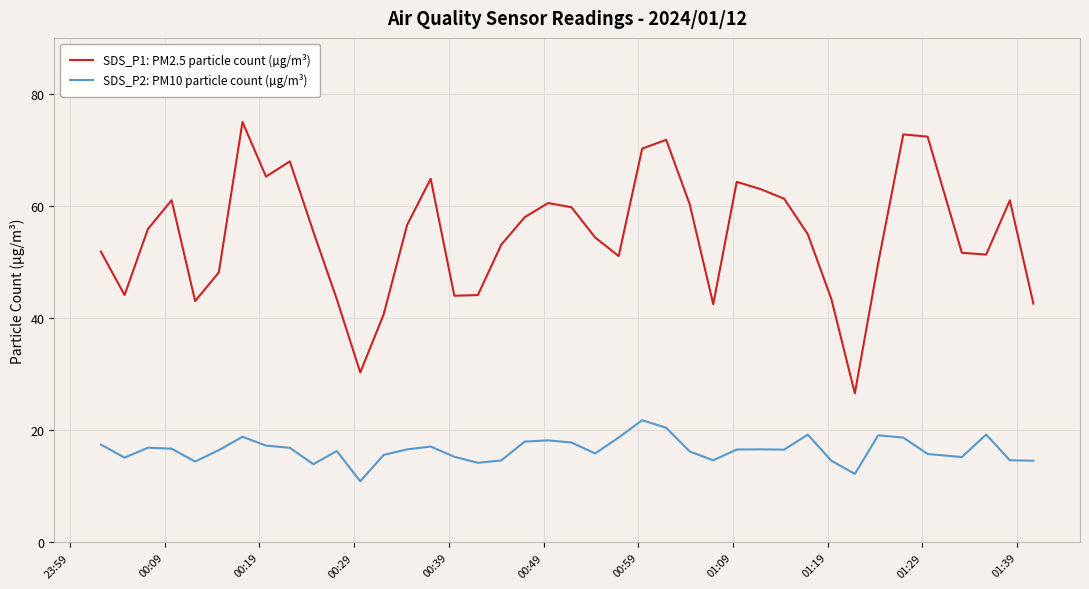

Which series has the widest spread of values?

SDS_P1: PM2.5 particle count (µg/m³)